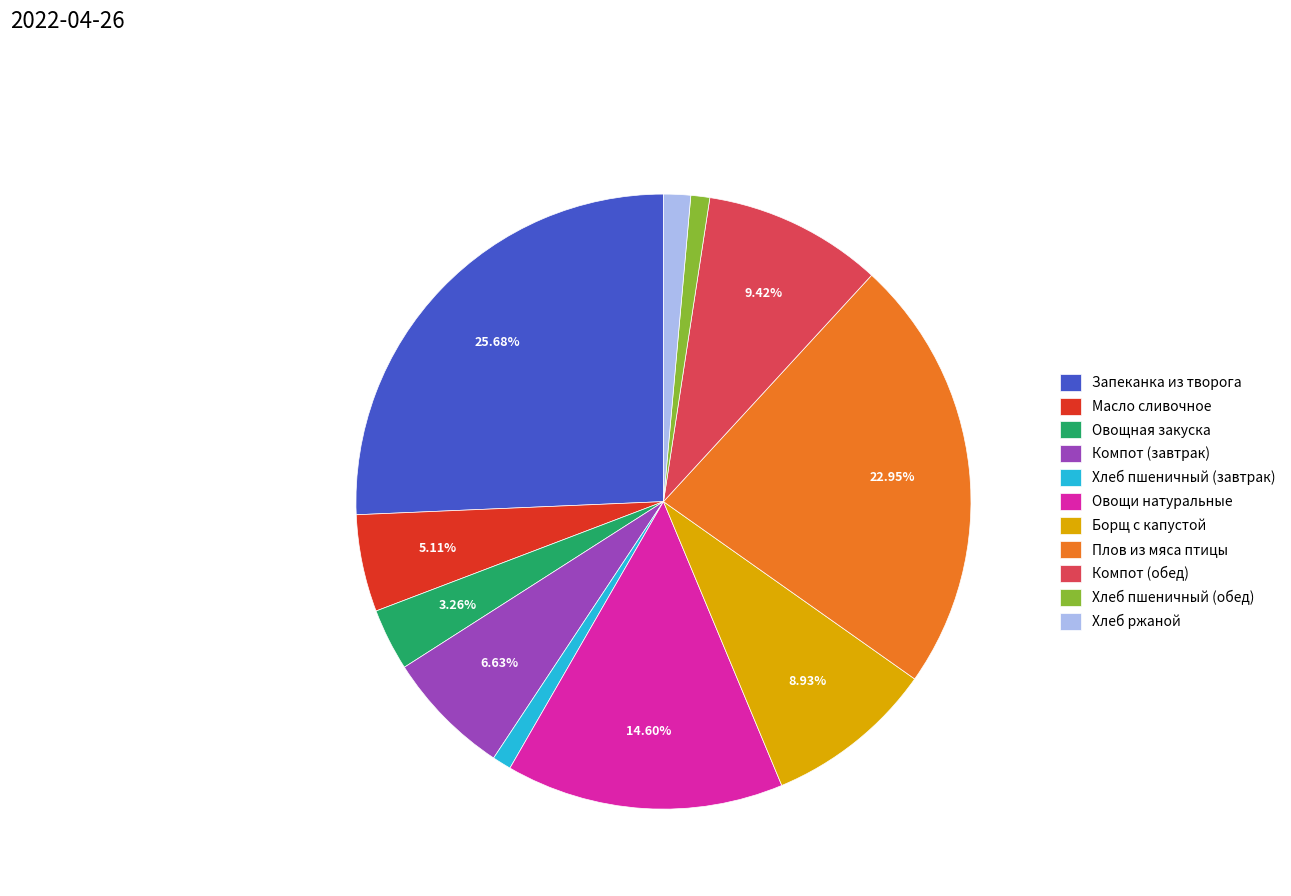

True or false: Запеканка из творога accounts for 18% of the total.

False